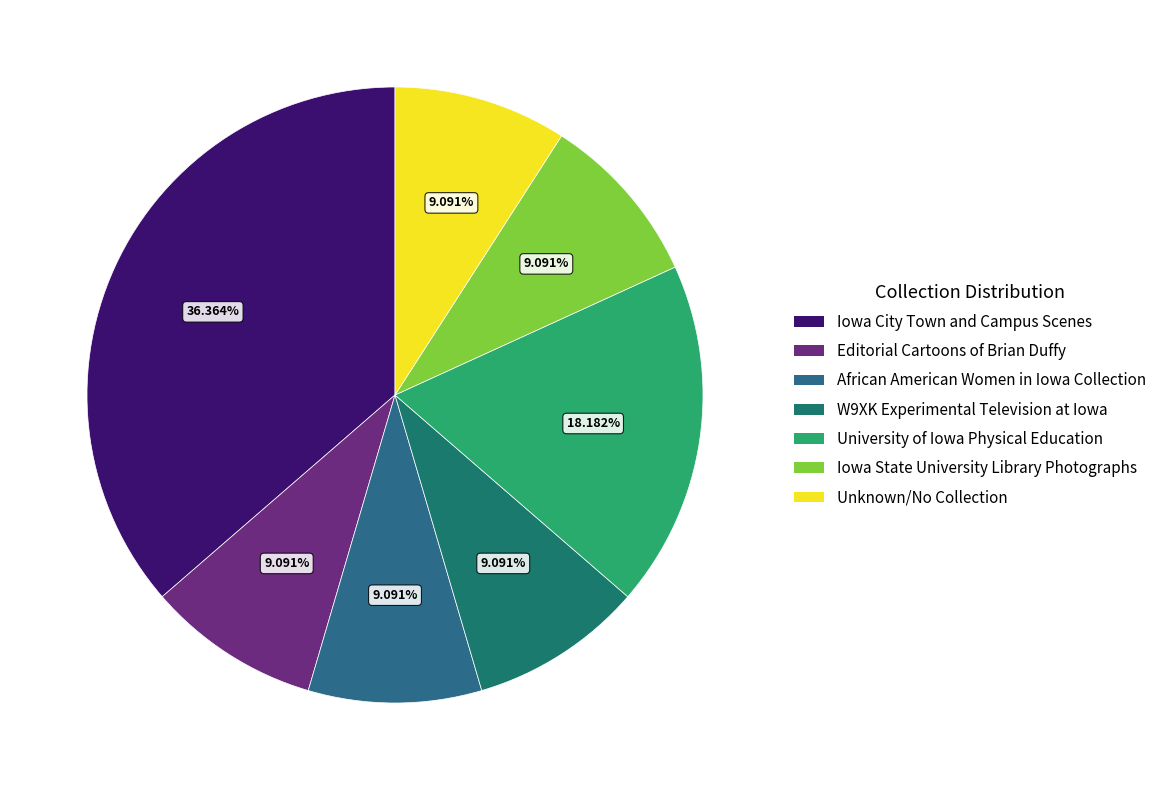

Combined, what portion of the pie is W9XK Experimental Television at Iowa and African American Women in Iowa Collection?

18.2%